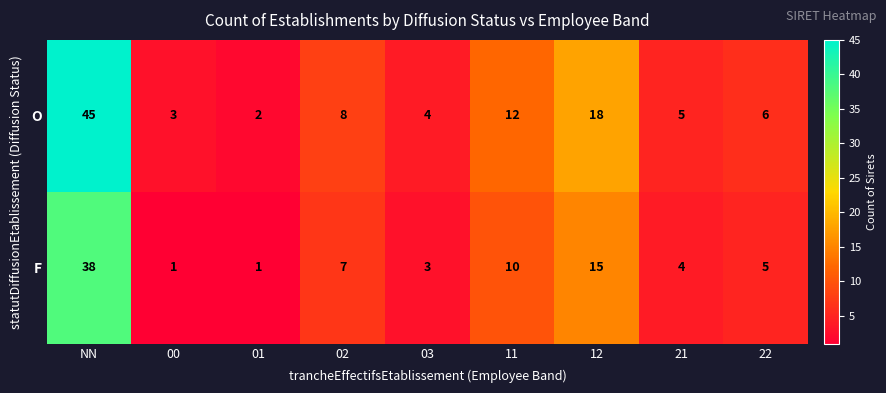

At which label is O closest to 23?

12